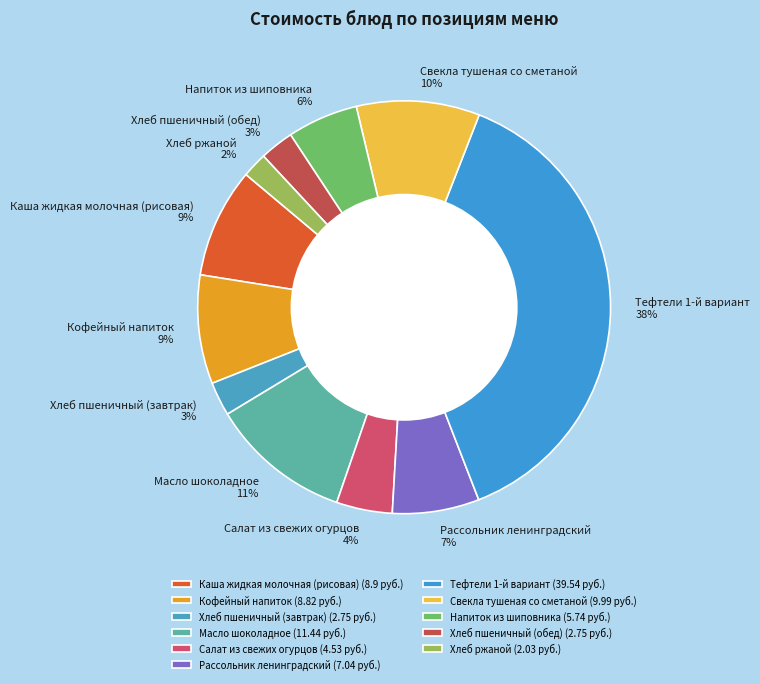

Which has a higher value, Масло шоколадное or Хлеб пшеничный (завтрак)?

Масло шоколадное